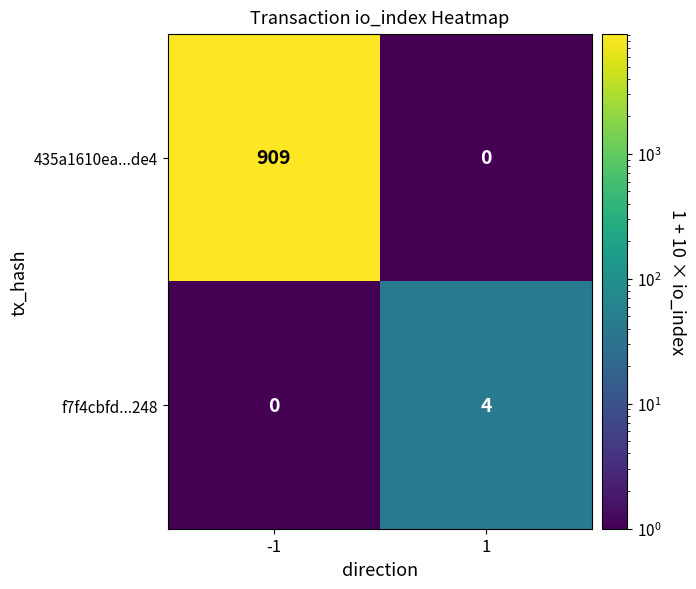

What is the difference between the f7f4cbfd...248 values at 1 and -1?

4